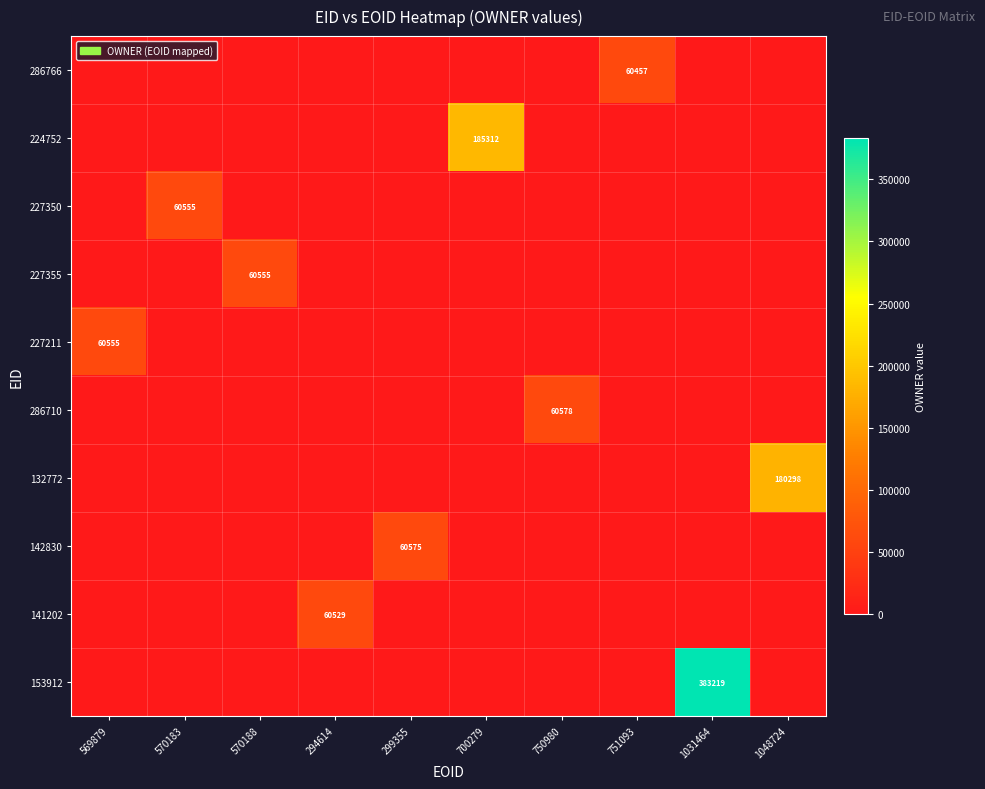

List the series in order of their peak value, highest first.

153912, 224752, 132772, 286710, 142830, 227350, 227355, 227211, 141202, 286766